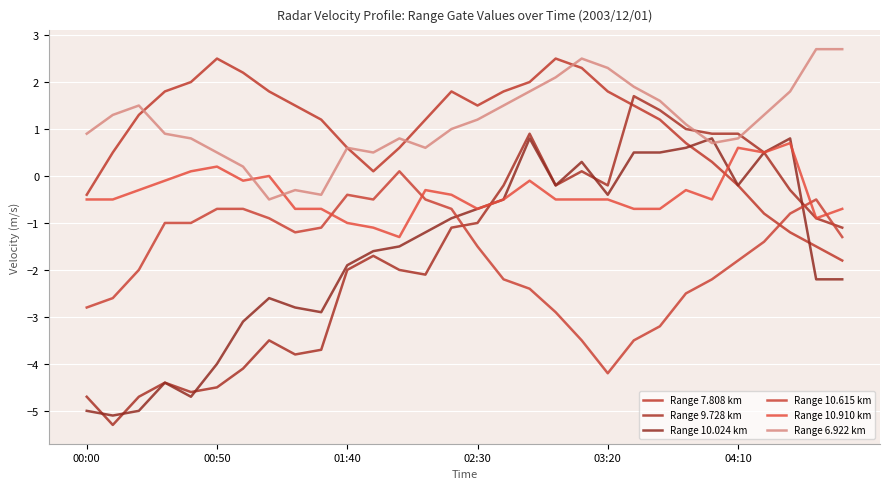

True or false: Range 9.728 km has more than 2 interior local peaks.

True